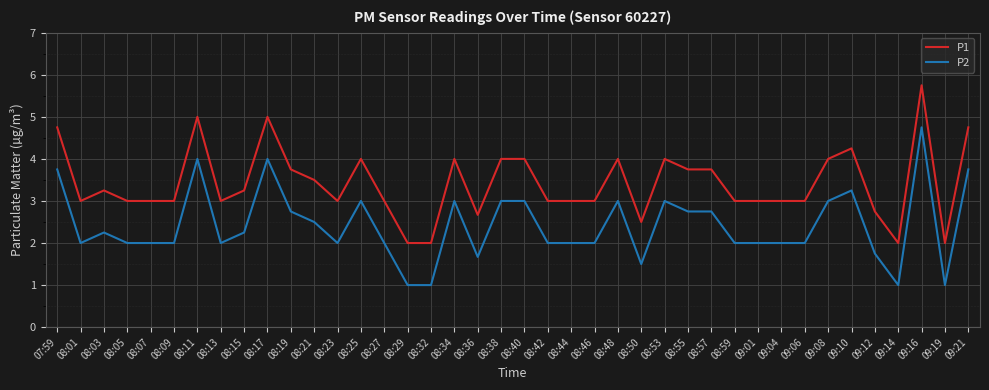

Where is the first local maximum for P2?

08:03